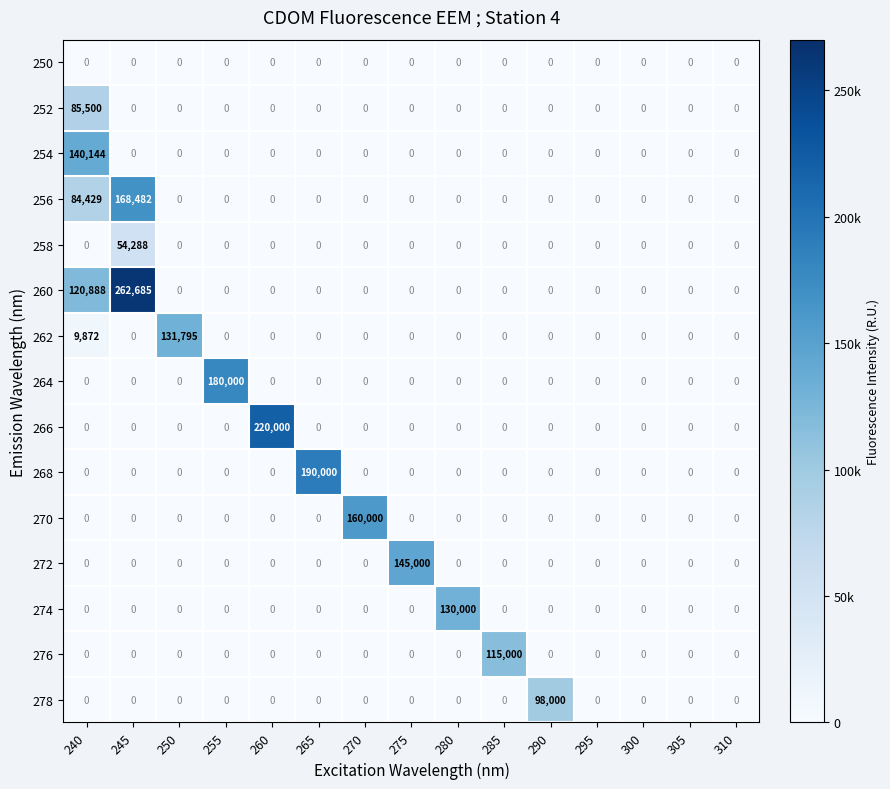

The value of 274 at 295 is 0. True or false?

True